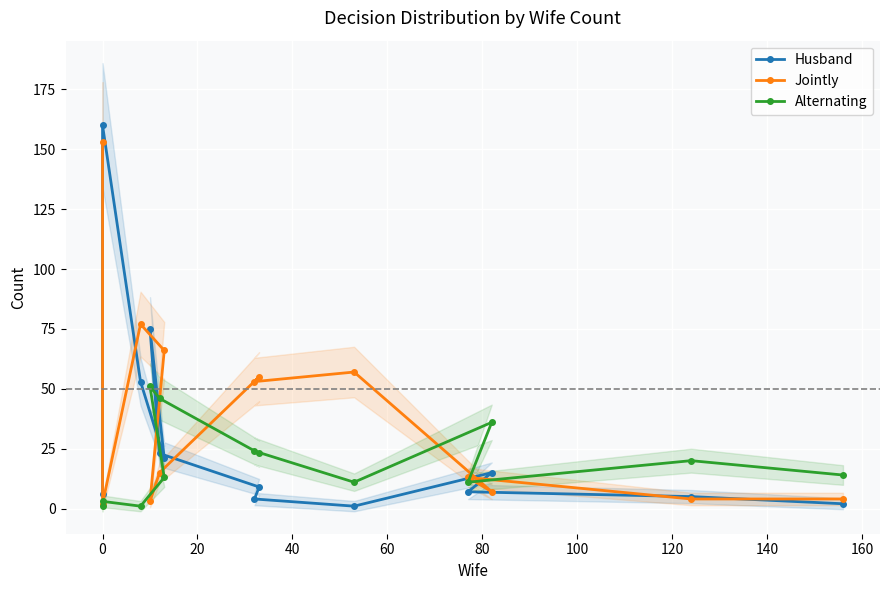

How many times do Jointly and Alternating cross each other?

7